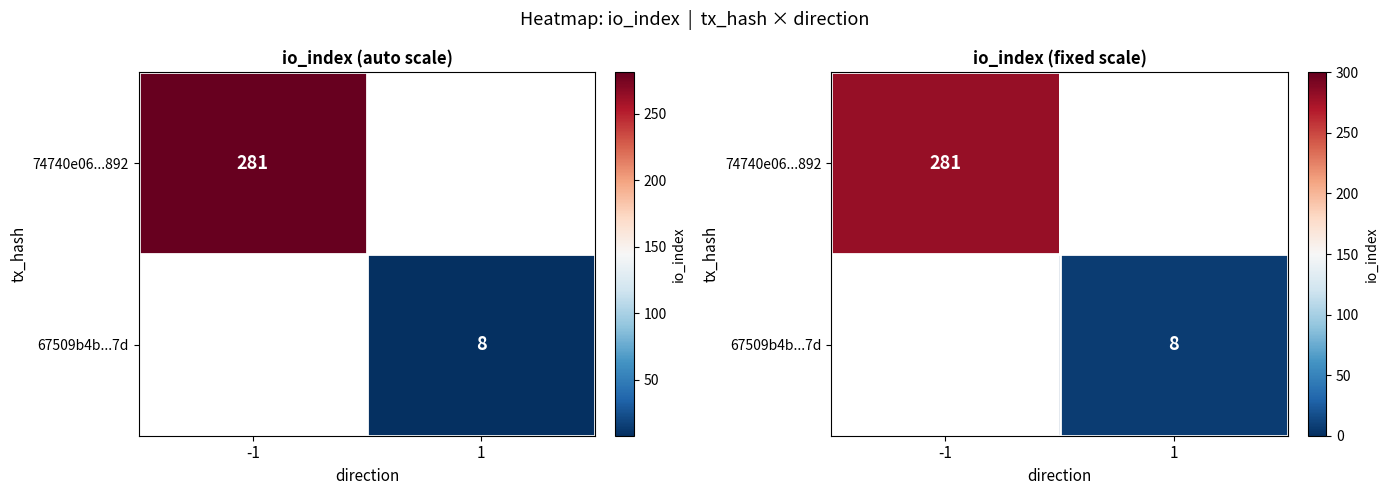

What is the approximate value of 74740e06...892 at -1?

281.0